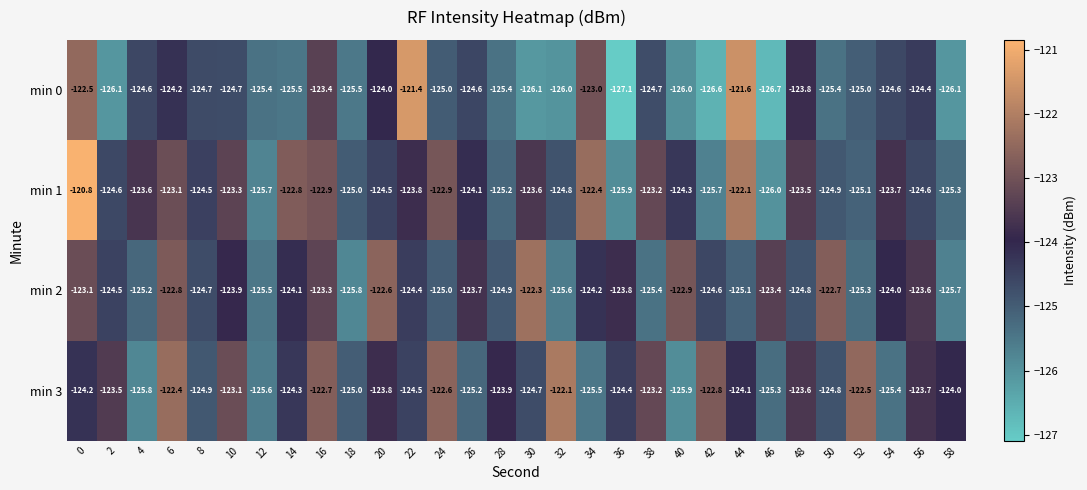

Rank the series by their maximum value, from lowest to highest.

min 2, min 3, min 0, min 1